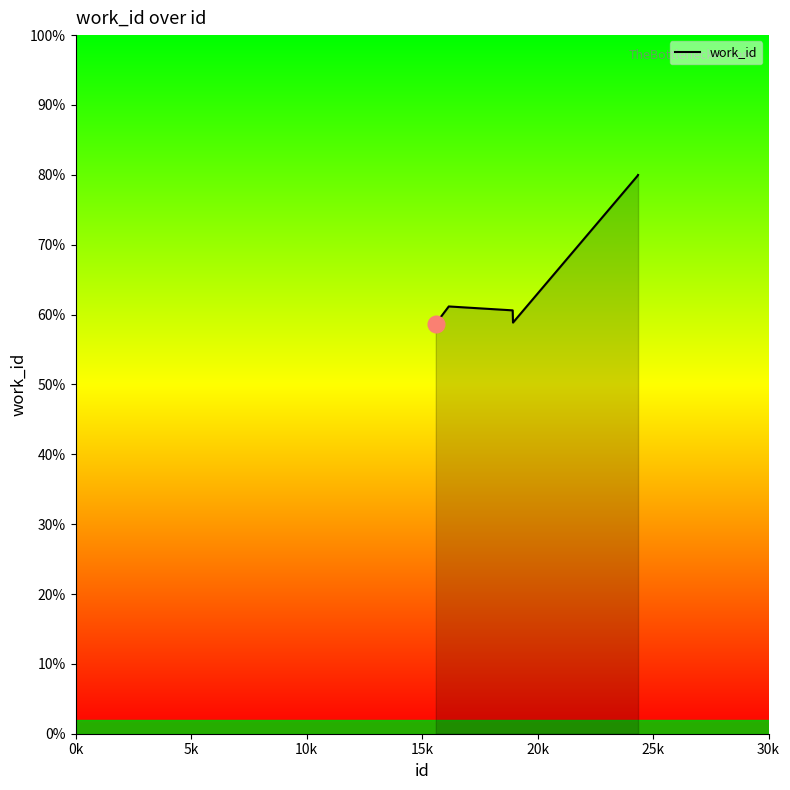

Does the chart have visible grid lines?

No